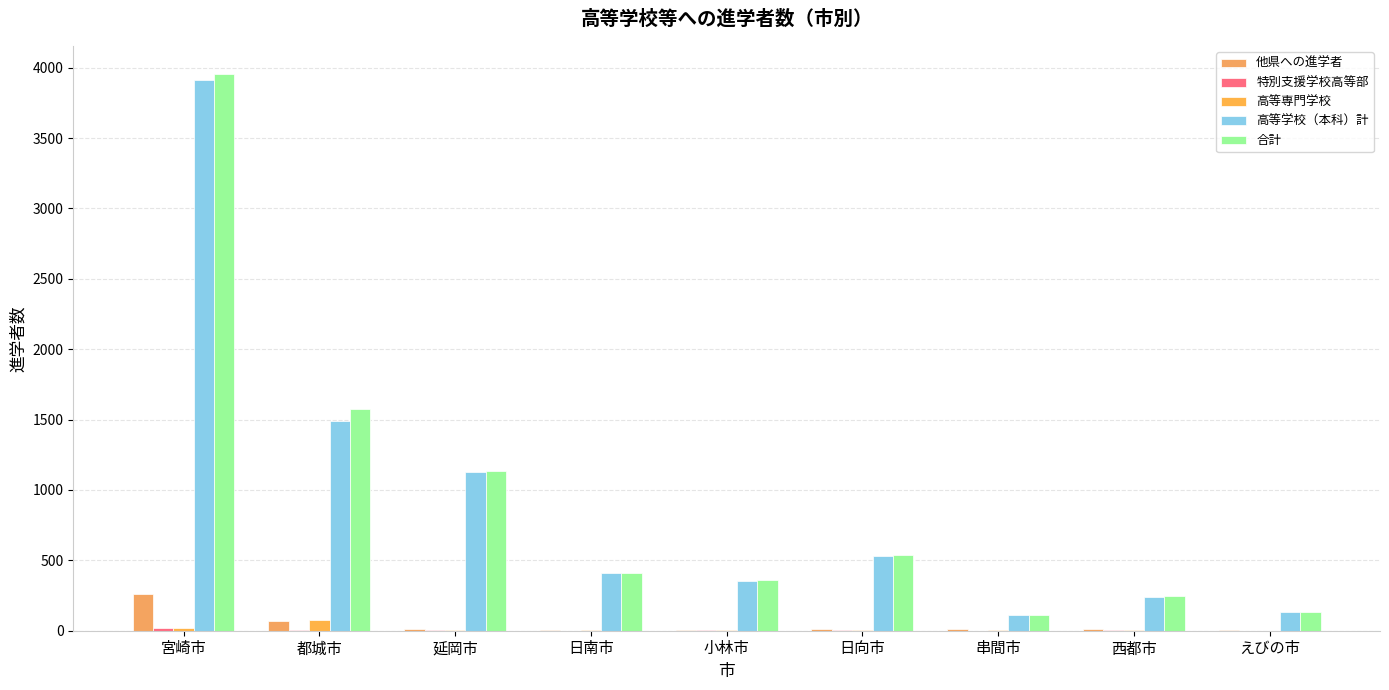

Reading right to left, transcribe all the data shown in this chart.

他県への進学者: えびの市=4	西都市=14	串間市=15	日向市=11	小林市=8	日南市=6	延岡市=15	都城市=72	宮崎市=259
特別支援学校高等部: えびの市=0	西都市=2	串間市=0	日向市=2	小林市=2	日南市=1	延岡市=6	都城市=8	宮崎市=22
高等専門学校: えびの市=1	西都市=3	串間市=4	日向市=4	小林市=8	日南市=2	延岡市=2	都城市=75	宮崎市=21
高等学校（本科）計: えびの市=132	西都市=243	串間市=111	日向市=530	小林市=353	日南市=409	延岡市=1125	都城市=1490	宮崎市=3913
合計: えびの市=133	西都市=248	串間市=115	日向市=536	小林市=363	日南市=412	延岡市=1138	都城市=1573	宮崎市=3956